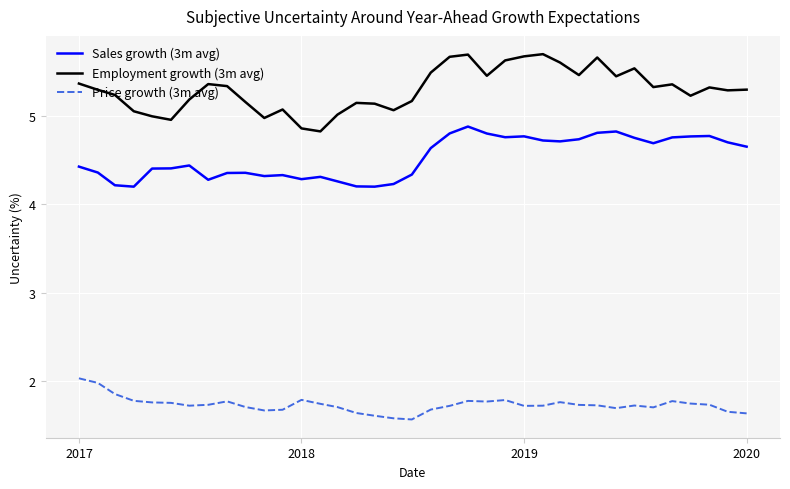

What is the difference between the maximum and minimum values in the Price growth (3m avg) series?

0.5